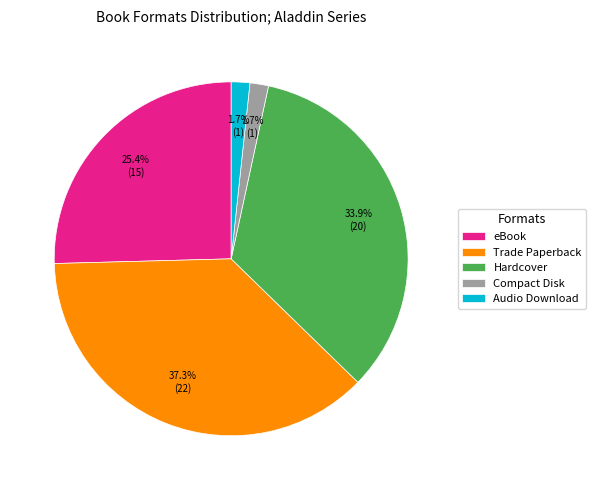

How many segments does this pie chart have?

5